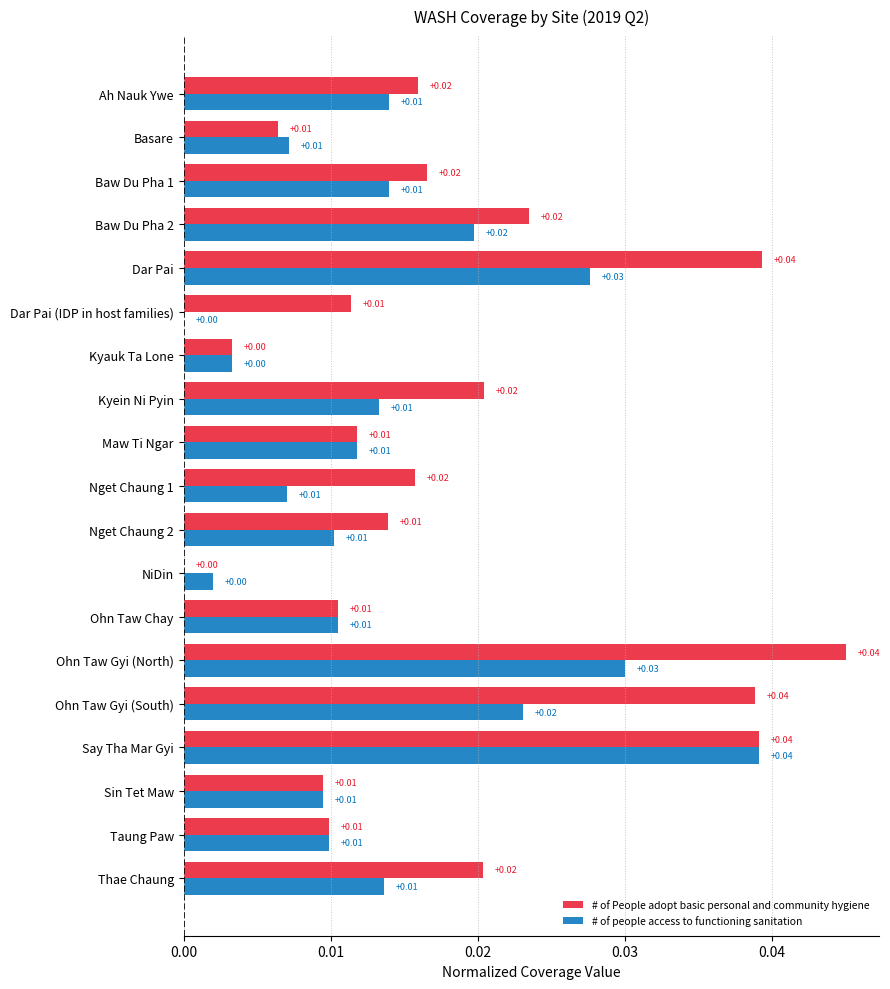

What is the sum of all # of People adopt basic personal and community hygiene values?

0.4